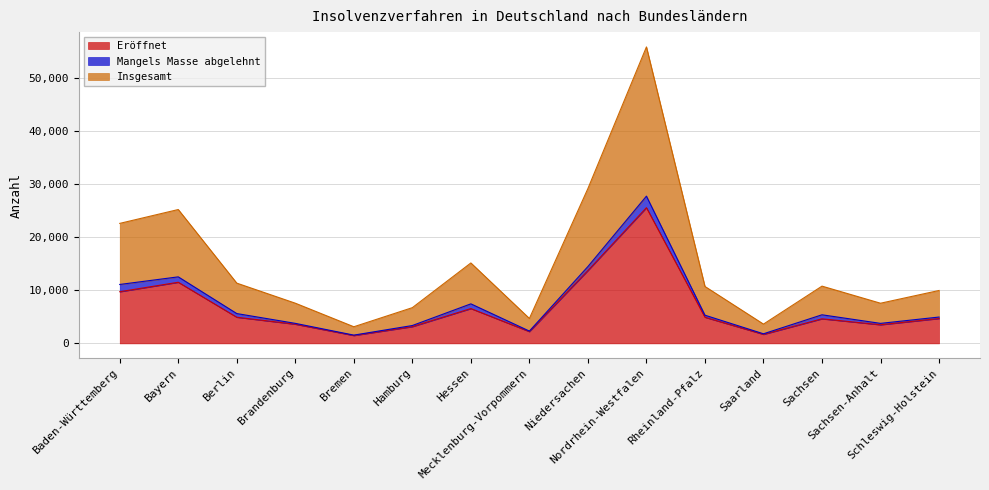

At which label does Insgesamt first exceed 10721?

Baden-Württemberg